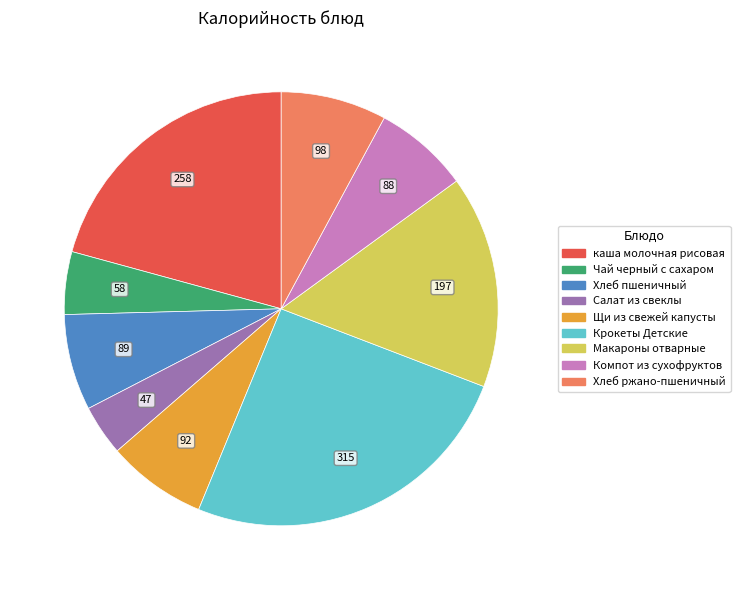

Is it true that Хлеб пшеничный is 7% of the pie?

True